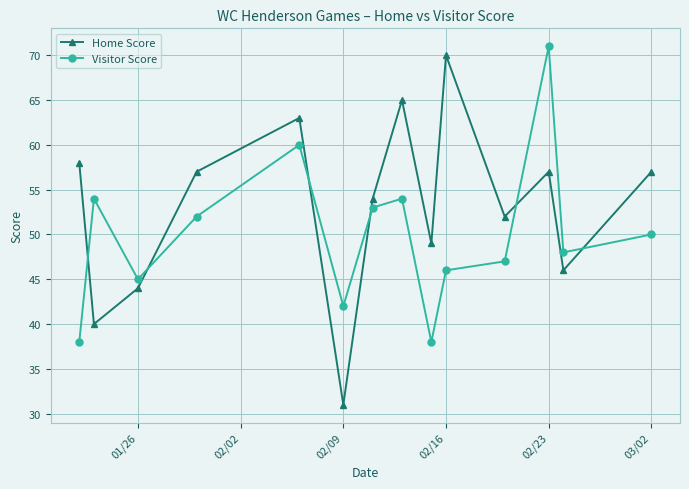

Which series has the largest total across all categories?

Home Score